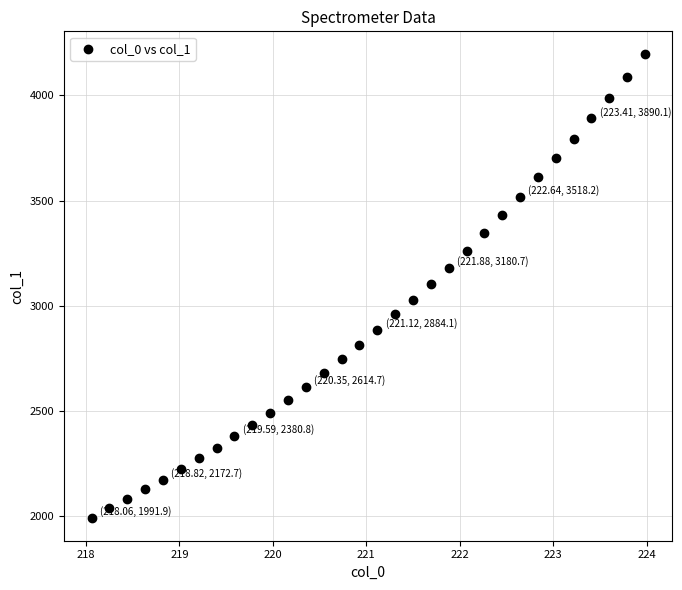

What is the range of X values (max minus min)?

5.9